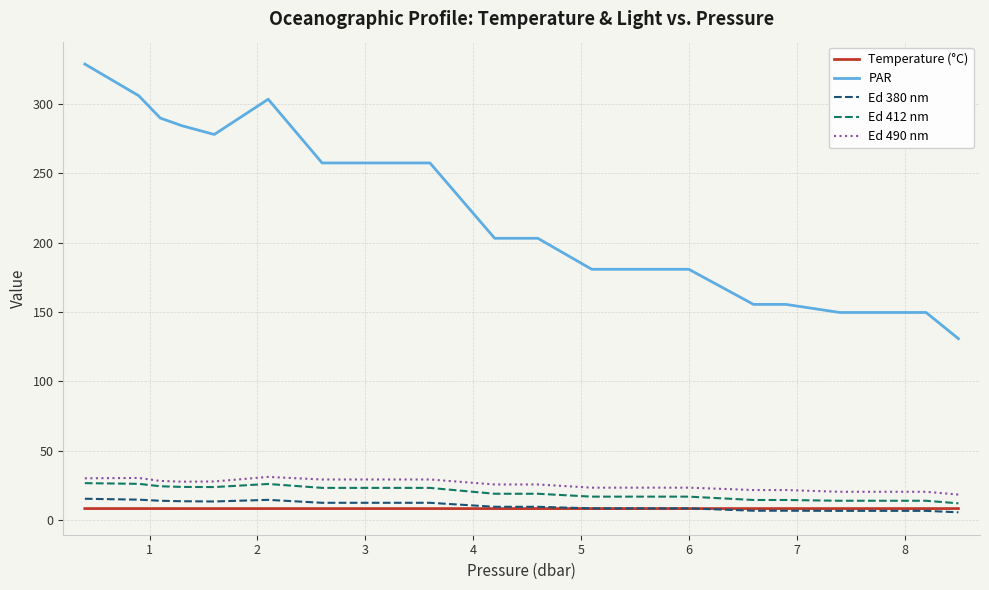

Which series has the widest spread of values?

PAR